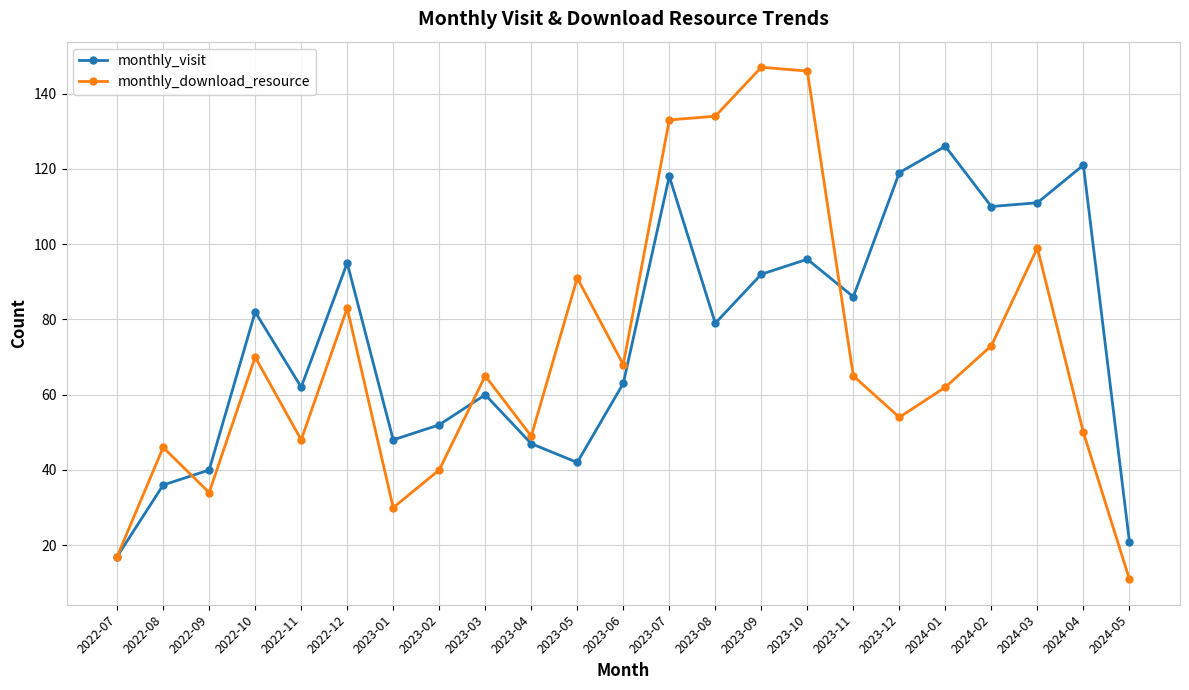

Reading left to right, list all the values displayed in this chart.

monthly_visit: 17	36	40	82	62	95	48	52	60	47	42	63	118	79	92	96	86	119	126	110	111	121	21
monthly_download_resource: 17	46	34	70	48	83	30	40	65	49	91	68	133	134	147	146	65	54	62	73	99	50	11